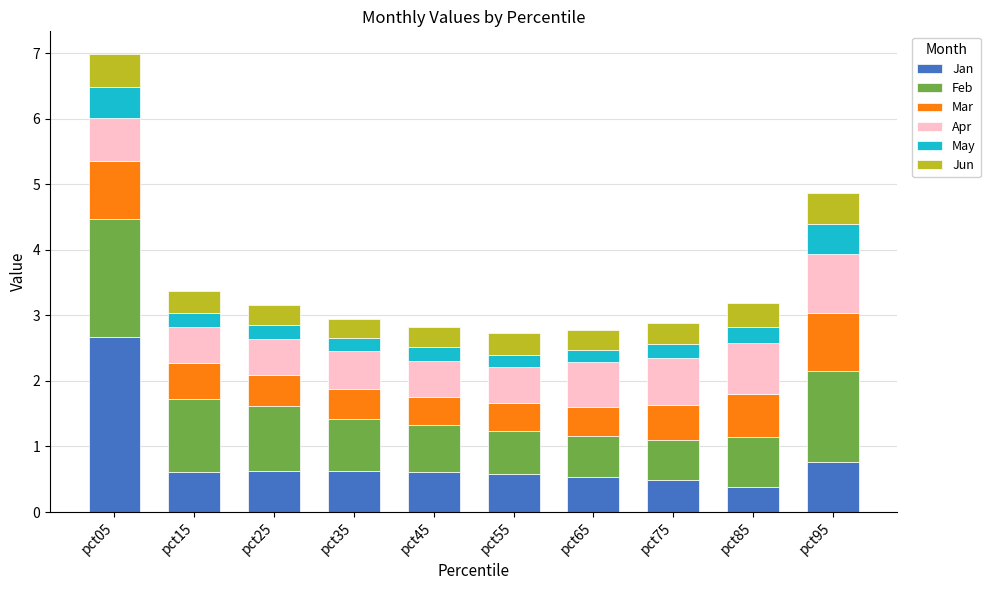

At which category is the sum across all series the highest?

pct05